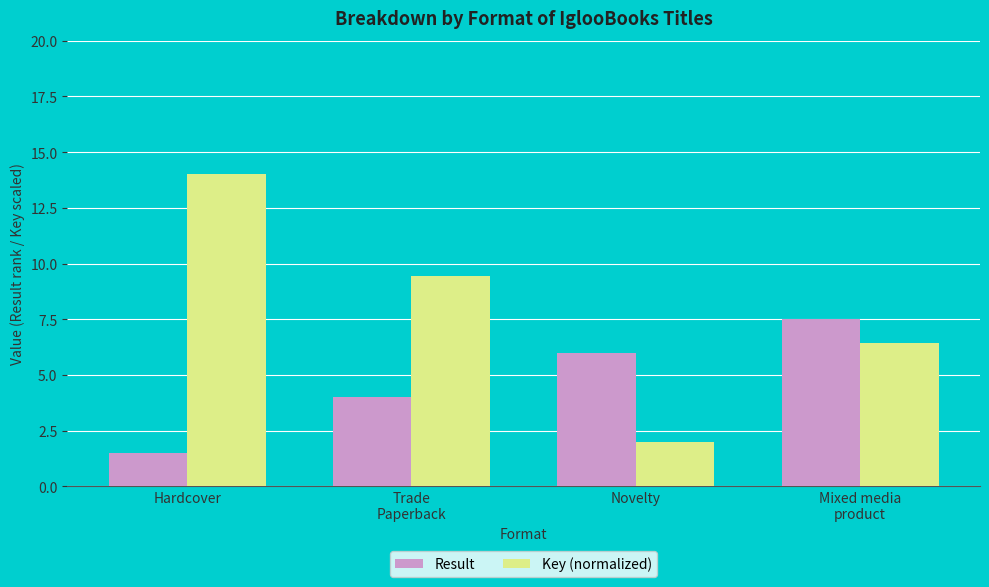

At Trade
Paperback, list the series in order from smallest to largest.

Result, Key (normalized)